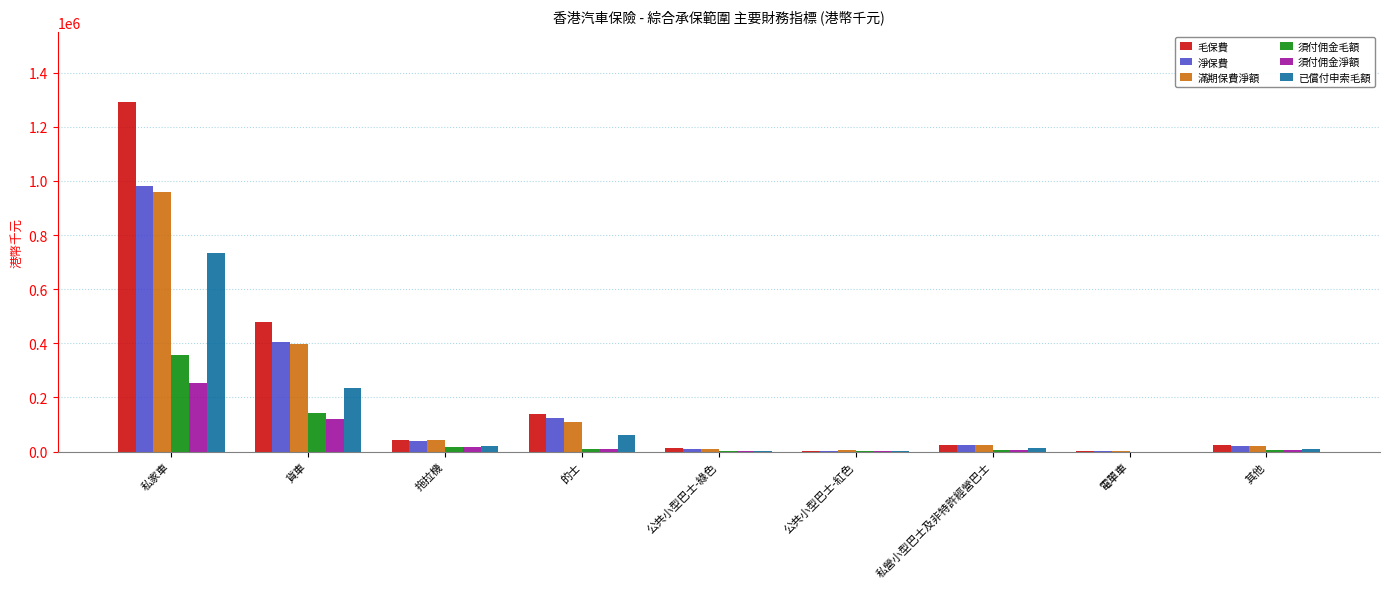

Which category has the highest value across all series?

私家車